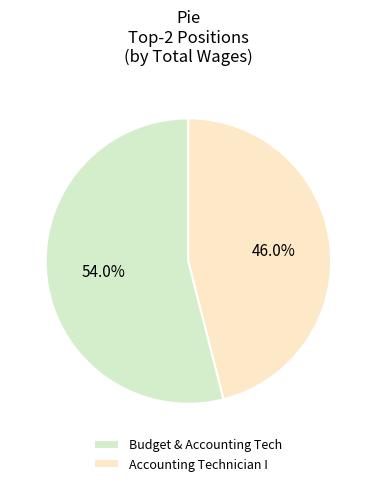

True or false: Accounting Technician I accounts for 35% of the total.

False